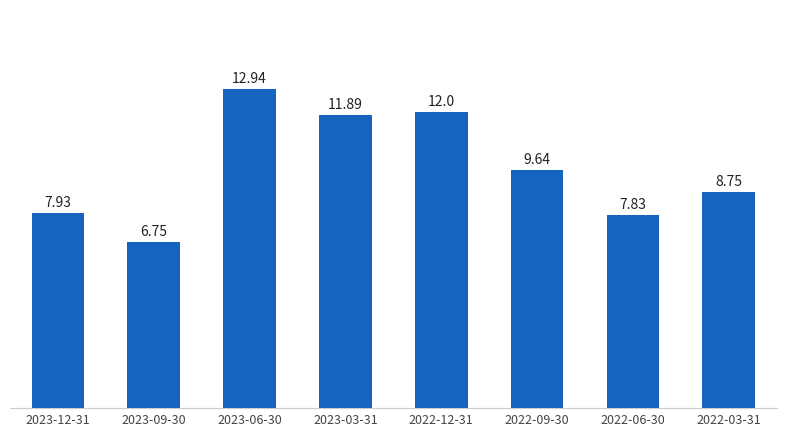

What is the approximate value at 2022-12-31?

12.0